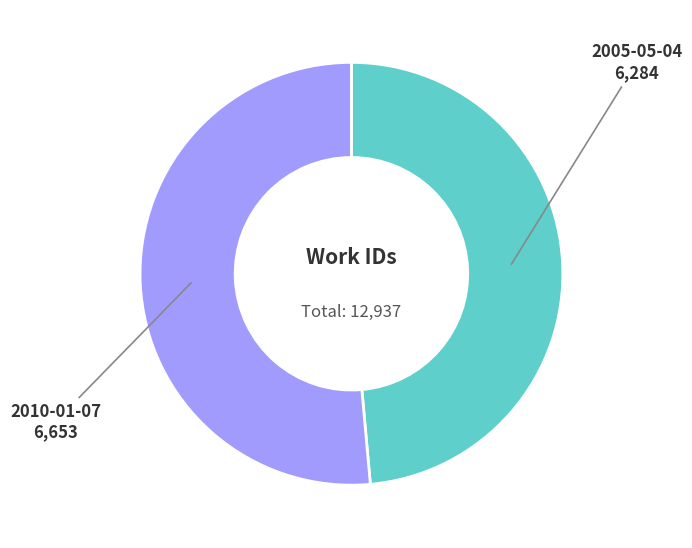

Is there a majority slice in this chart?

Yes